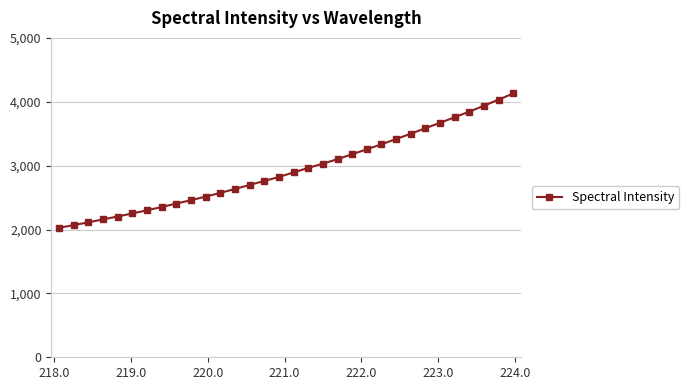

What is the value of the 23rd point from the left?

3334.4